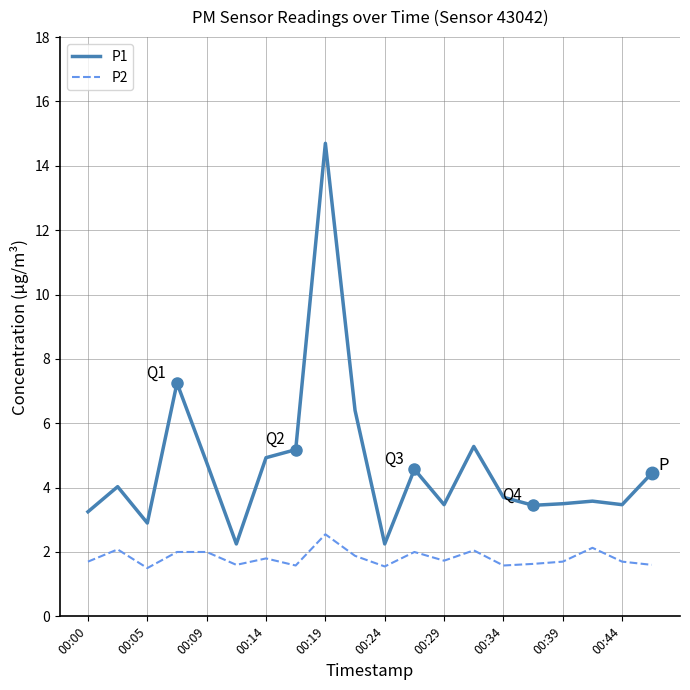

True or false: P2 and P1 intersect in this chart.

False